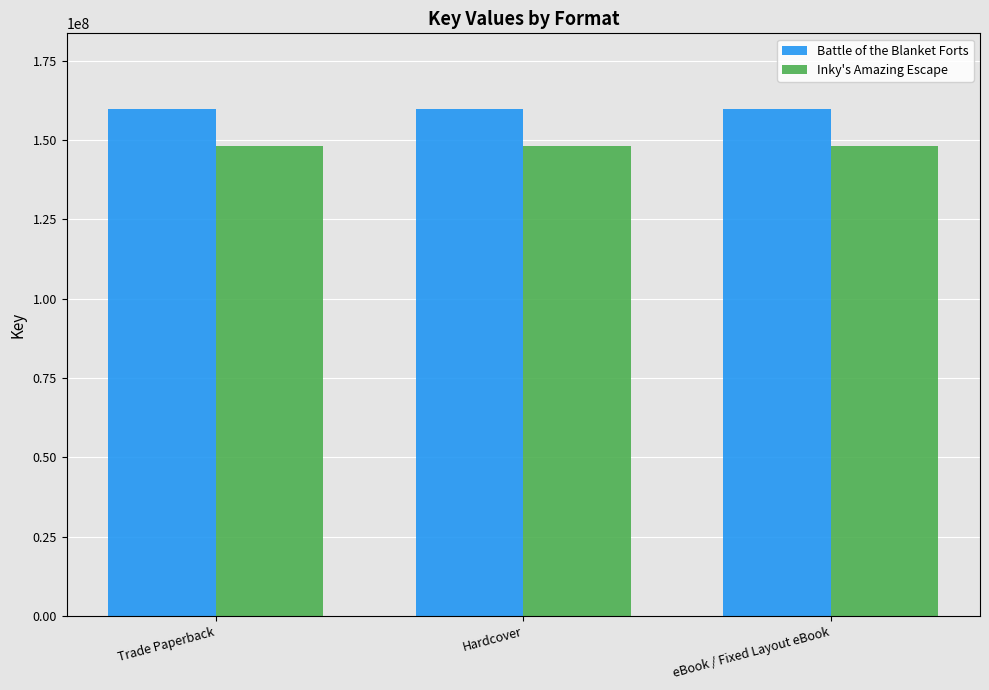

Reading right to left, transcribe all the data shown in this chart.

Battle of the Blanket Forts: 159636105	159636105	159636105
Inky's Amazing Escape: 148155442	148155442	148155442